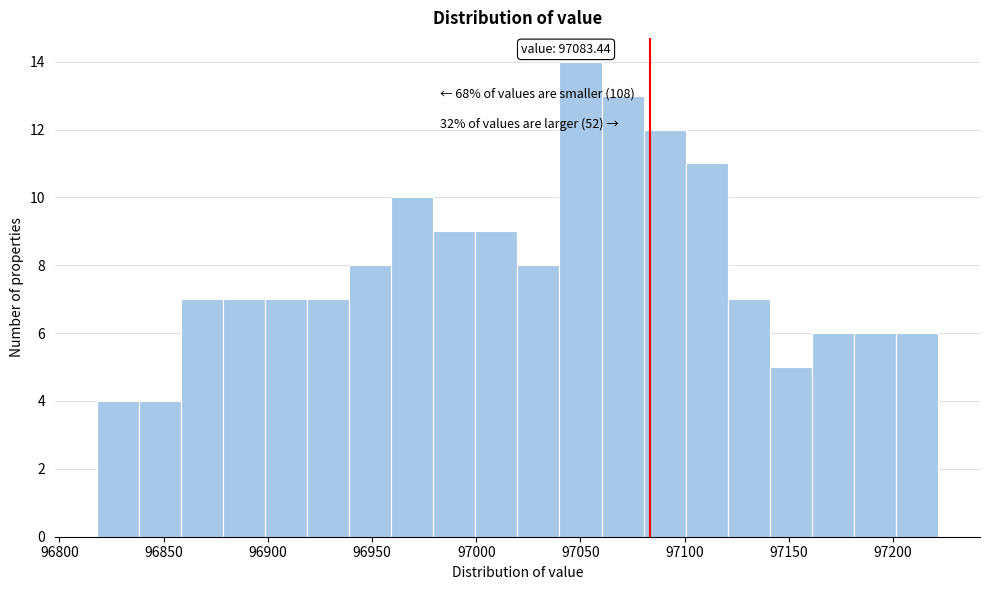

Over which range of the x-axis is the bar tallest?

97040 to 97060